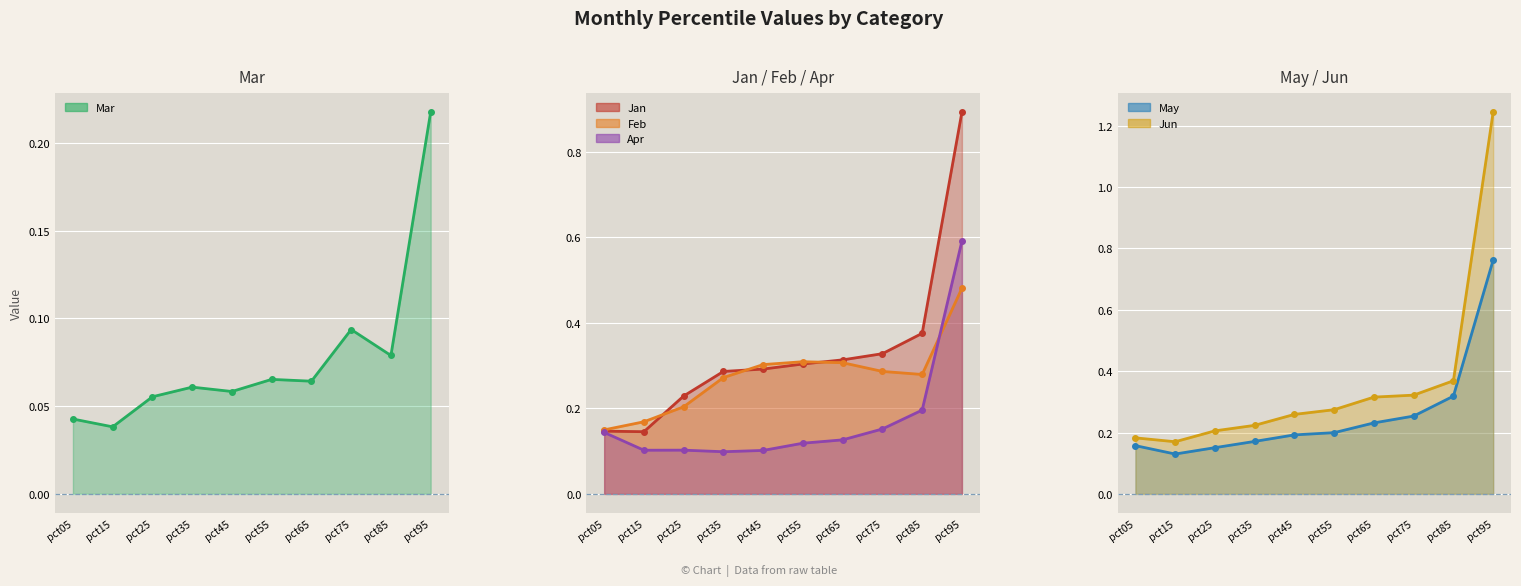

List the labels in order of Feb value, largest first.

pct95, pct55, pct65, pct45, pct75, pct85, pct35, pct25, pct15, pct05